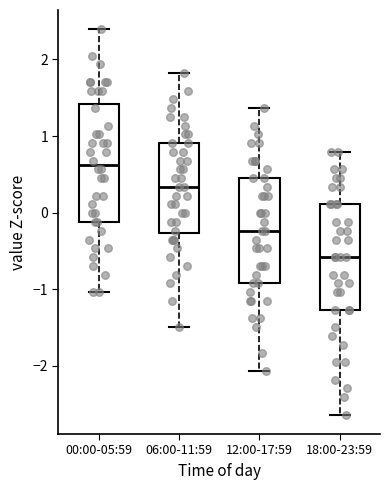

Reading left to right, read every box against the y-axis: the position of its median line, the range the box covers, and the ends of its whiskers. The values are not printed on the chart, so give them approximately, as read against the axis.

00:00-05:59: median 0.6, box -0.1 to 1.4, whiskers -1.0 to 2.4
06:00-11:59: median 0.3, box -0.3 to 0.9, whiskers -1.5 to 1.8
12:00-17:59: median -0.2, box -0.9 to 0.4, whiskers -2.1 to 1.4
18:00-23:59: median -0.6, box -1.3 to 0.1, whiskers -2.6 to 0.8